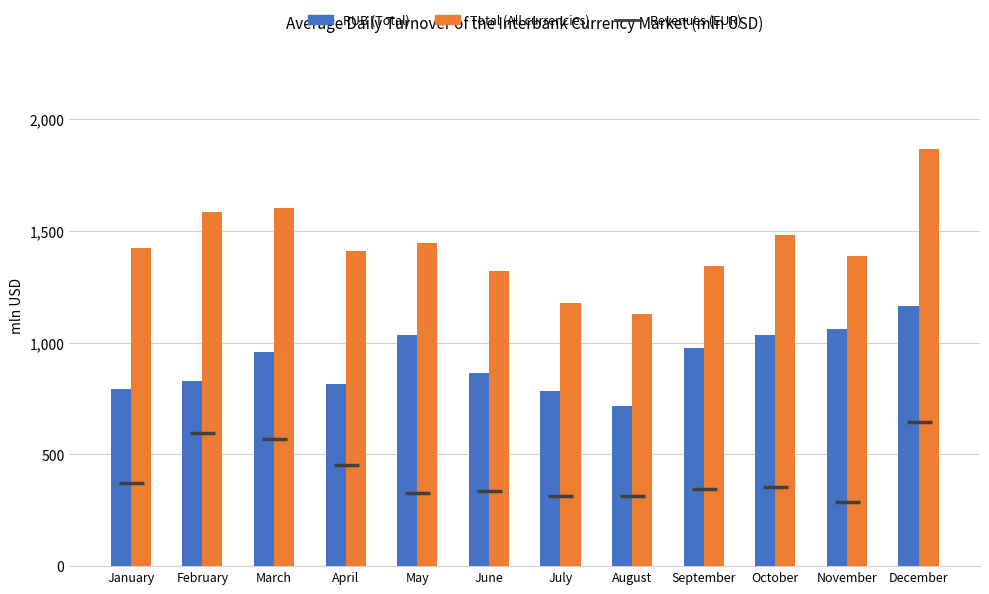

At which category does the chart reach its minimum across all series?

November